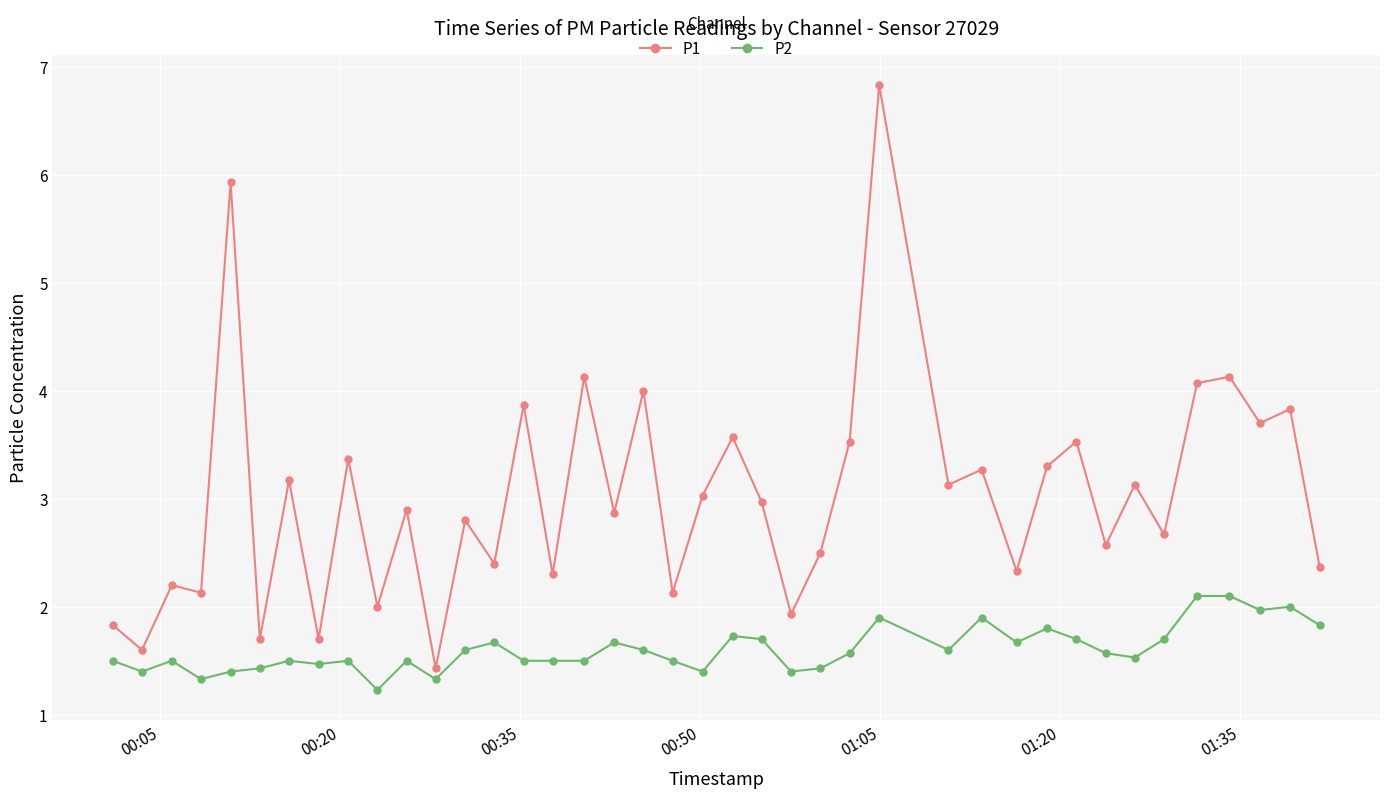

What is the value of the P2 point at the 30th from the left?

1.7